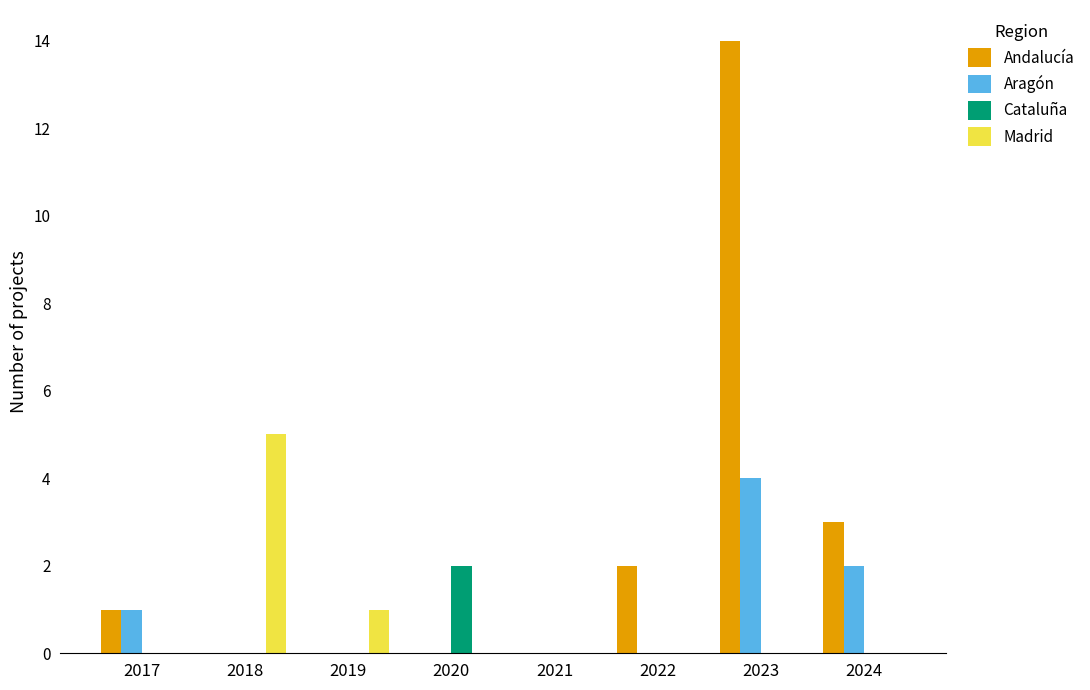

How many data points does each series have?

8